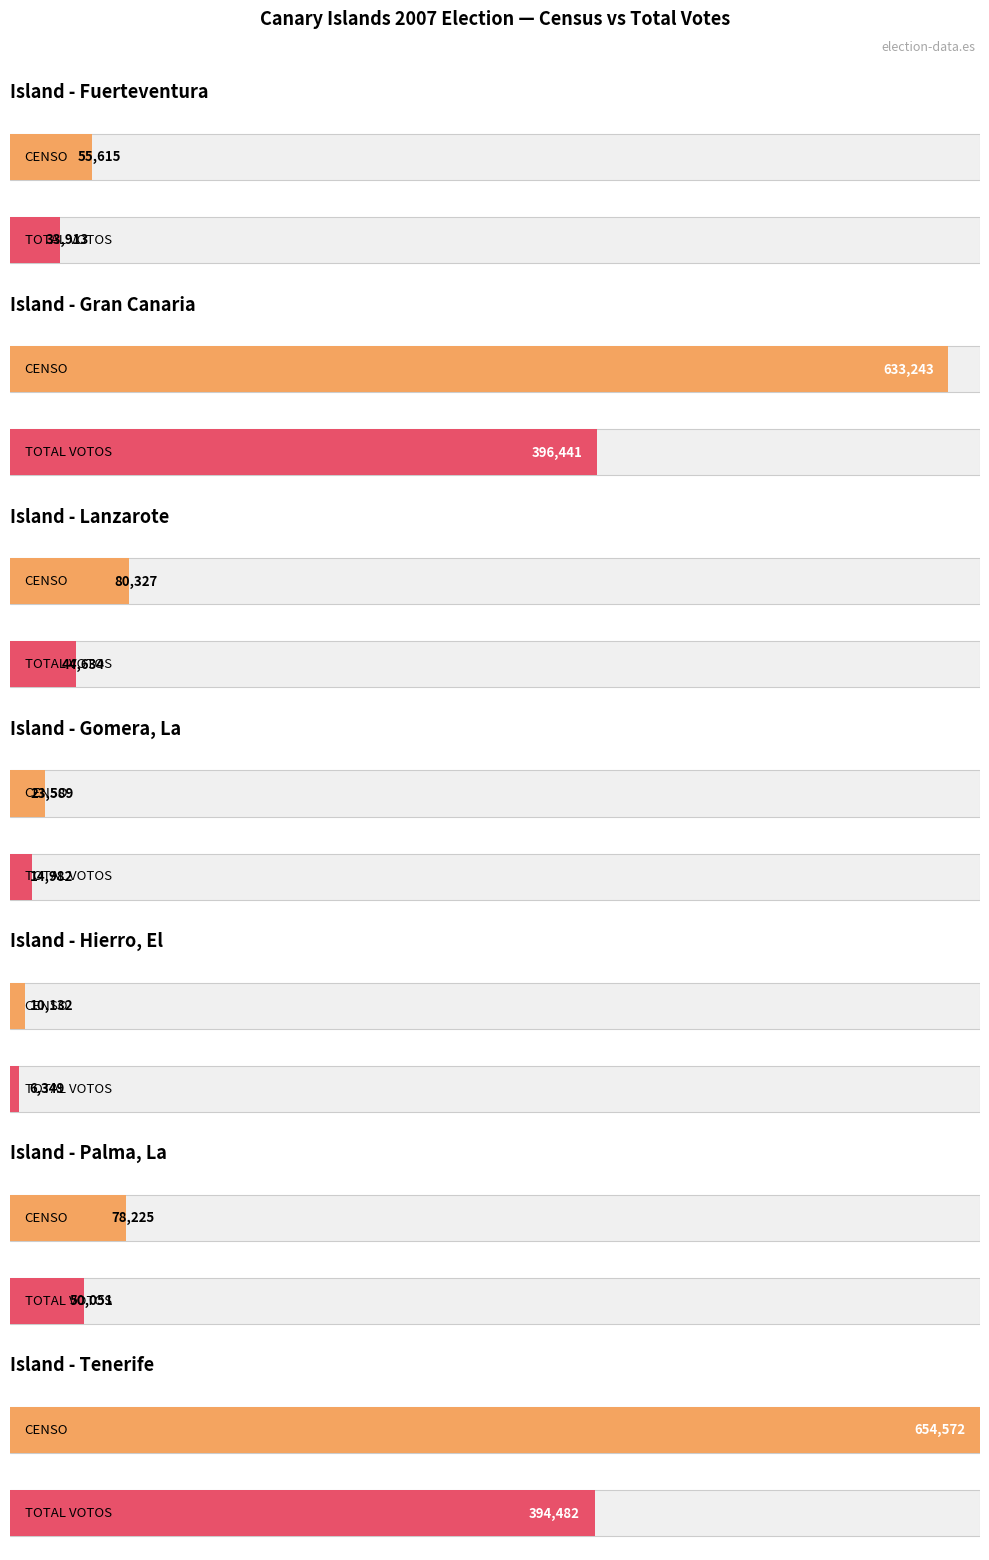

Which series has the widest spread of values?

CENSO